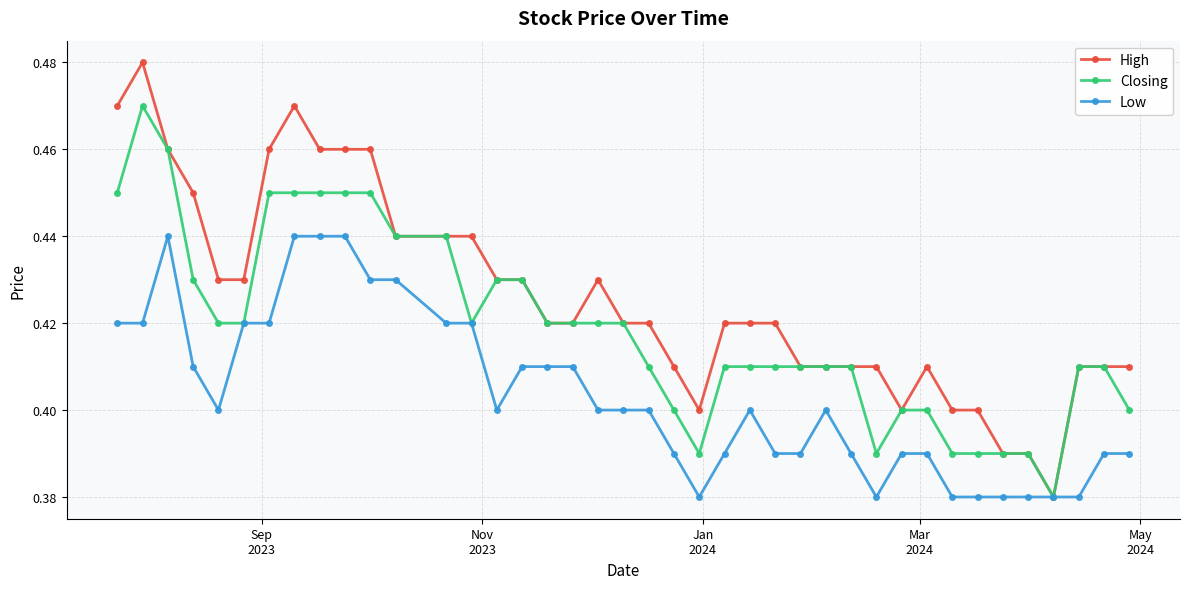

How many distinct data groups are displayed?

3